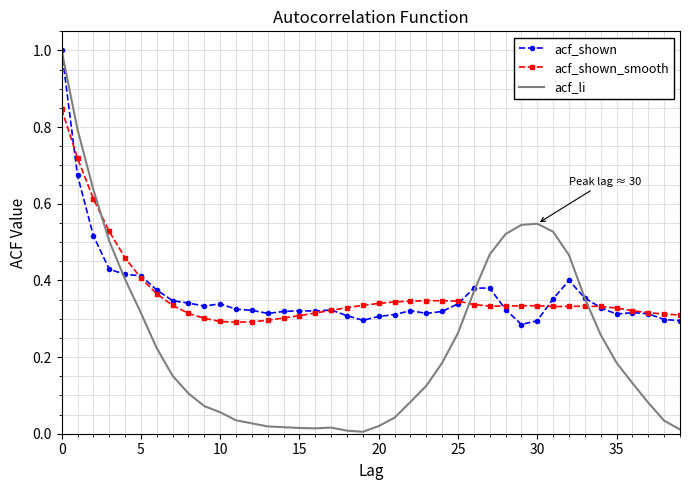

Which series has the largest range (max minus min)?

acf_li